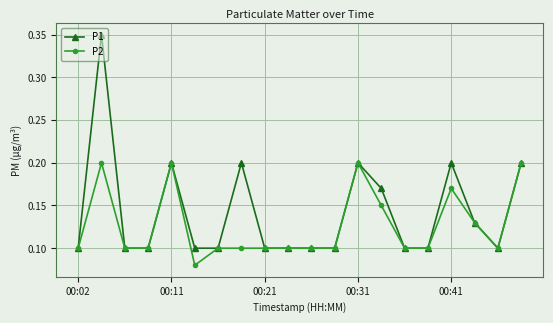

How many P2 values are between 0 and 1?

20